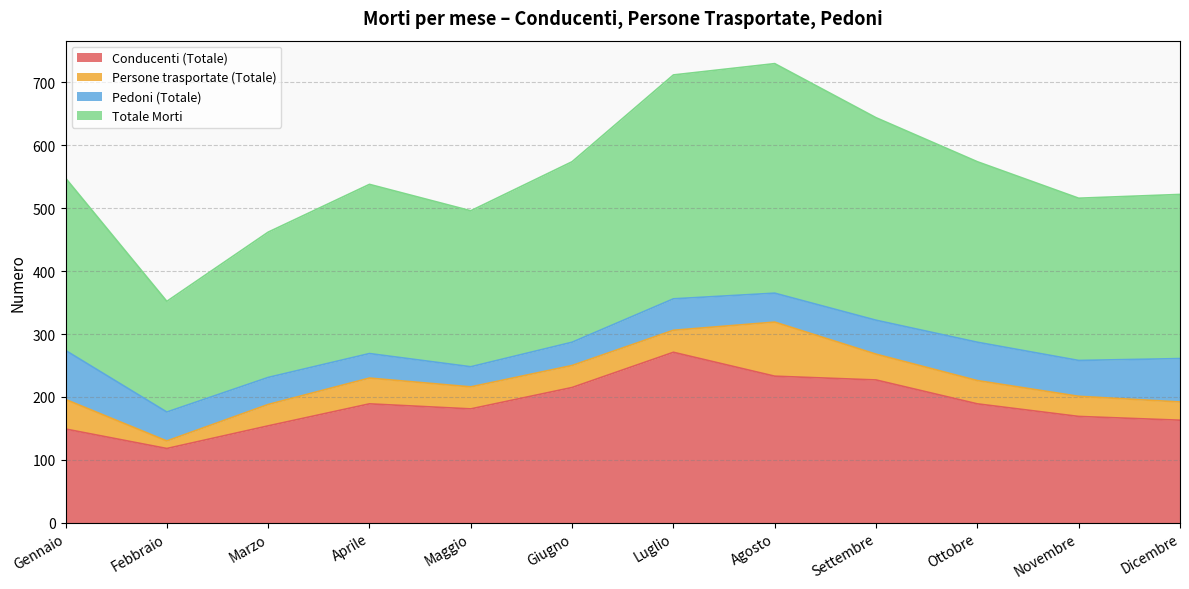

The Totale Morti series shows 322 at Settembre. True or false?

True